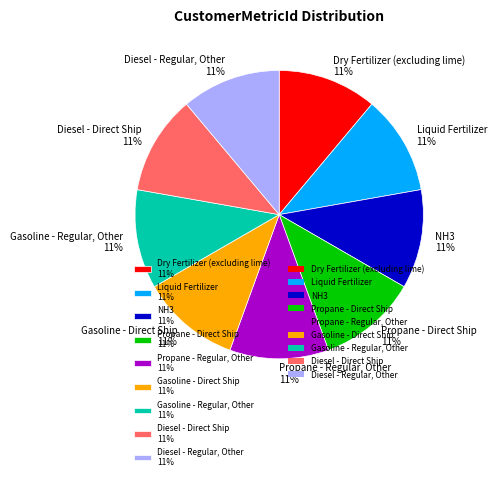

Is there any slice that represents more than half of the pie?

No